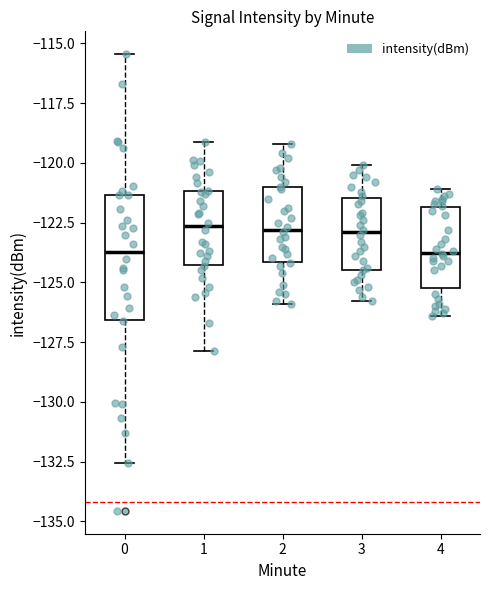

Reading left to right, read every box against the y-axis: the position of its median line, the range the box covers, and the ends of its whiskers. The values are not printed on the chart, so give them approximately, as read against the axis.

0: median -123.5, box -126.5 to -121.5, whiskers -132.5 to -115.5
1: median -122.5, box -124.5 to -121.0, whiskers -128.0 to -119.0
2: median -123.0, box -124.0 to -121.0, whiskers -126.0 to -119.0
3: median -123.0, box -124.5 to -121.5, whiskers -126.0 to -120.0
4: median -123.5, box -125.0 to -122.0, whiskers -126.5 to -121.0